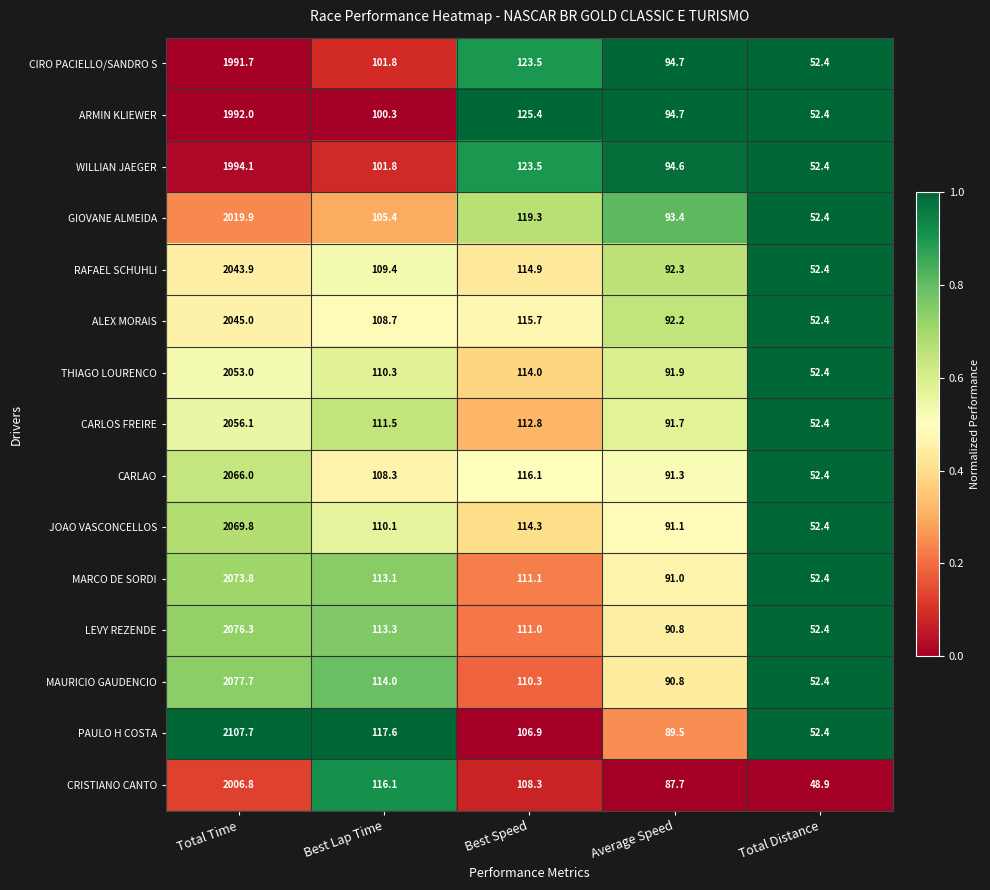

Which series has the largest total across all categories?

PAULO H COSTA